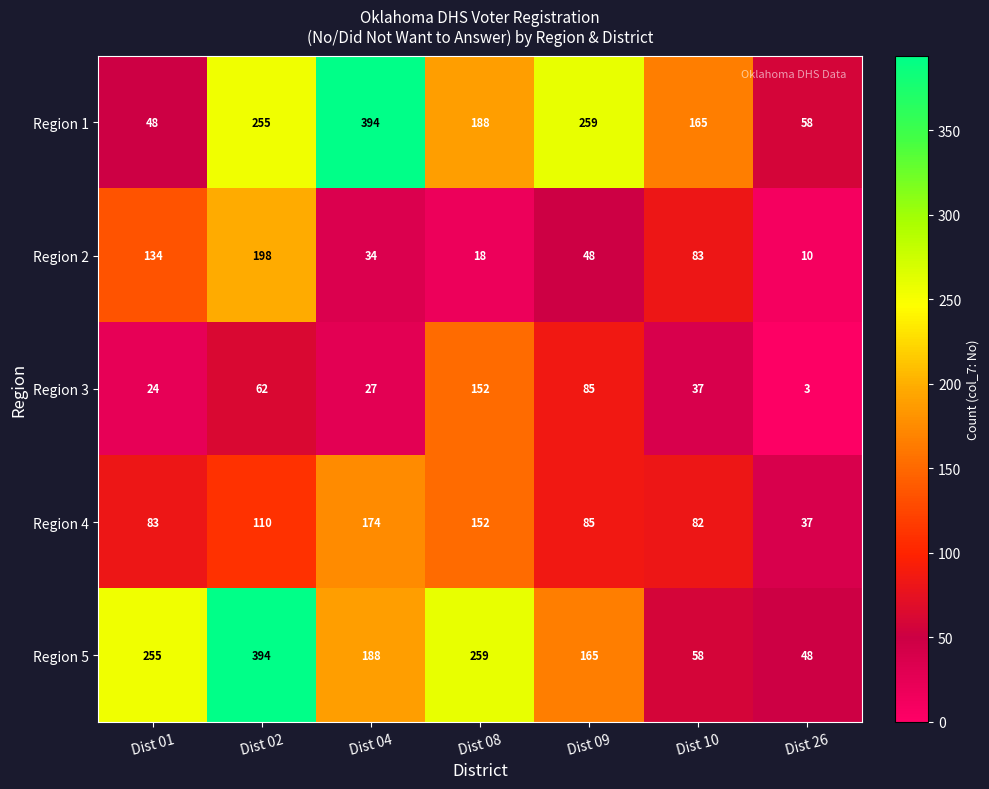

At which category is the sum across all series the highest?

Dist 02